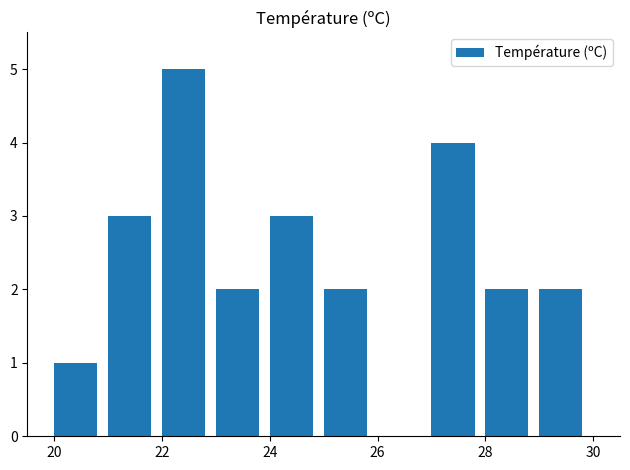

How many positive values are there?

9